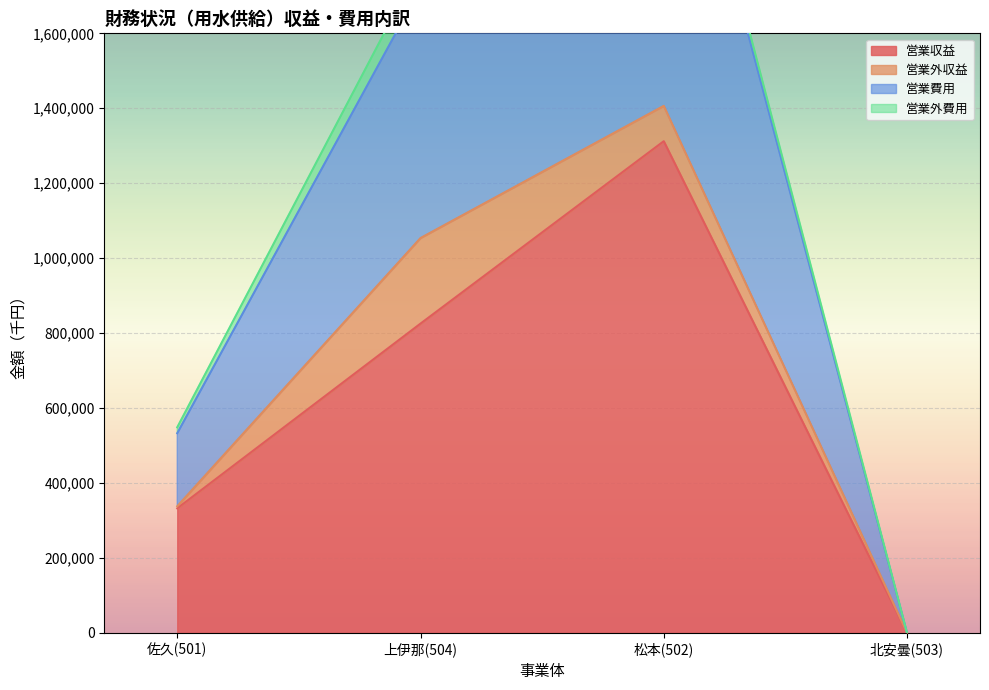

What is the difference between the maximum and minimum values in the 営業費用 series?

2446891